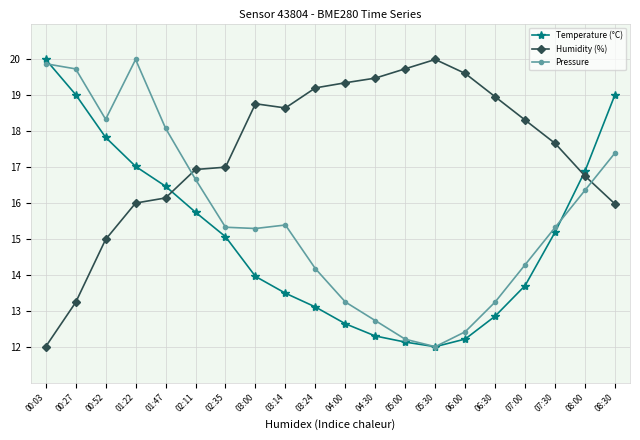

List the series in order of their overall mean, lowest first.

Temperature (°C), Pressure, Humidity (%)